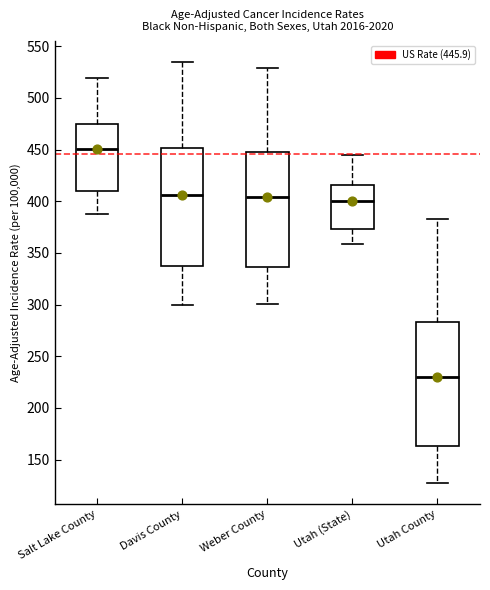

Comparing the boxes themselves (not the whiskers), which one is the tallest?

Utah County